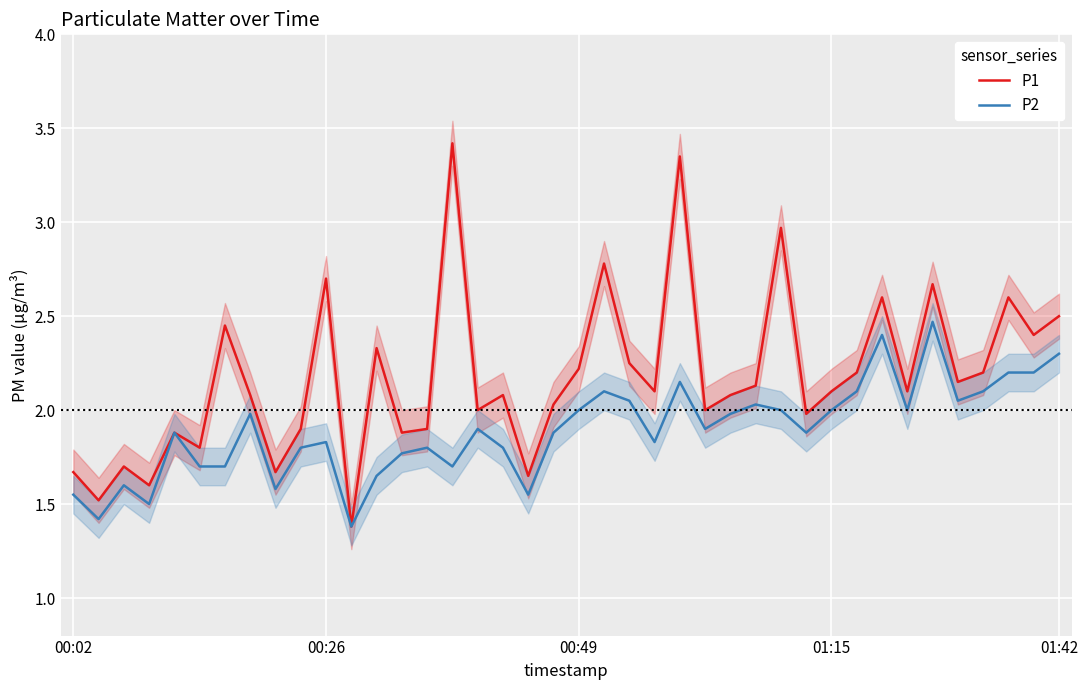

What is the difference between the highest and lowest values at 22?

0.2